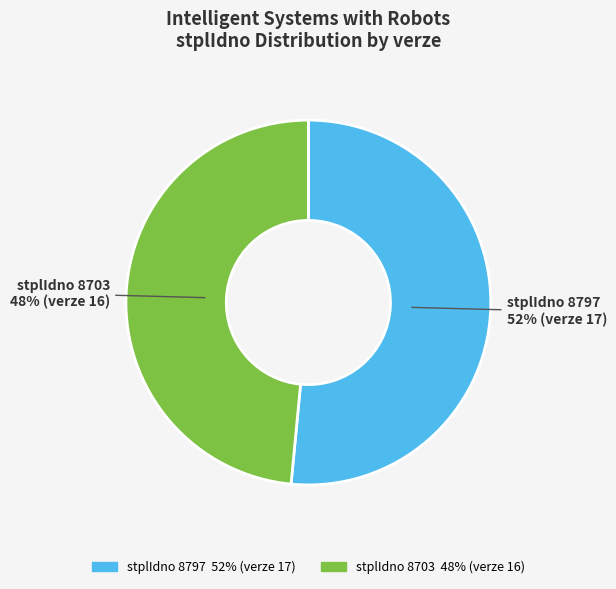

To the nearest percent, what is the average slice percentage?

50%